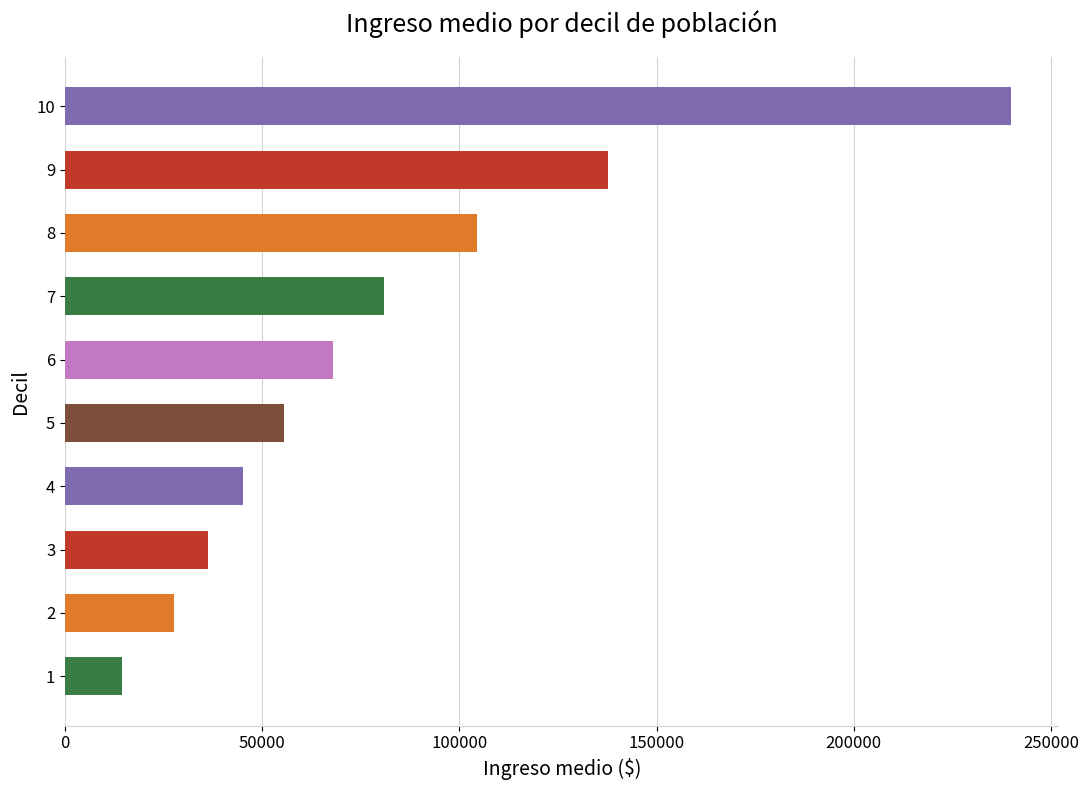

Reading bottom to top, extract all data points from this chart.

14373.1	27726.8	36236.2	45239.1	55405.4	67977.7	80854.4	104519.4	137660.7	239907.6